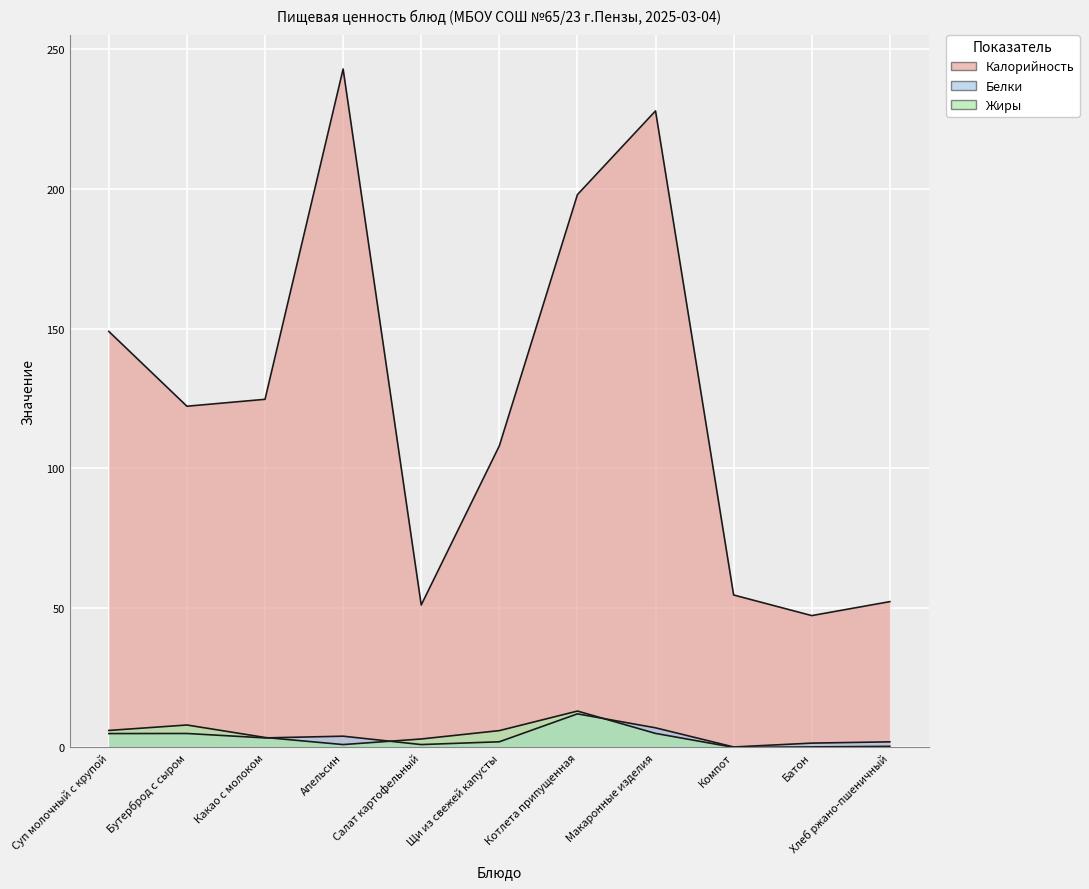

Does the chart display data point markers on the line(s)?

No